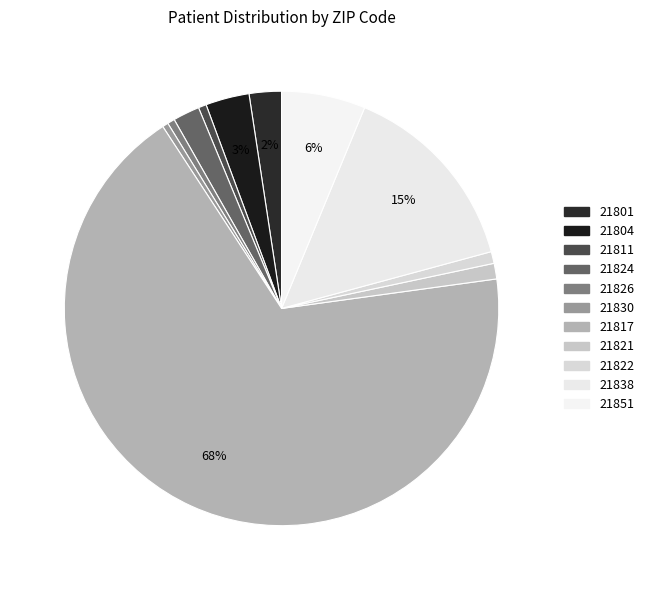

How many slices are in this pie chart?

11